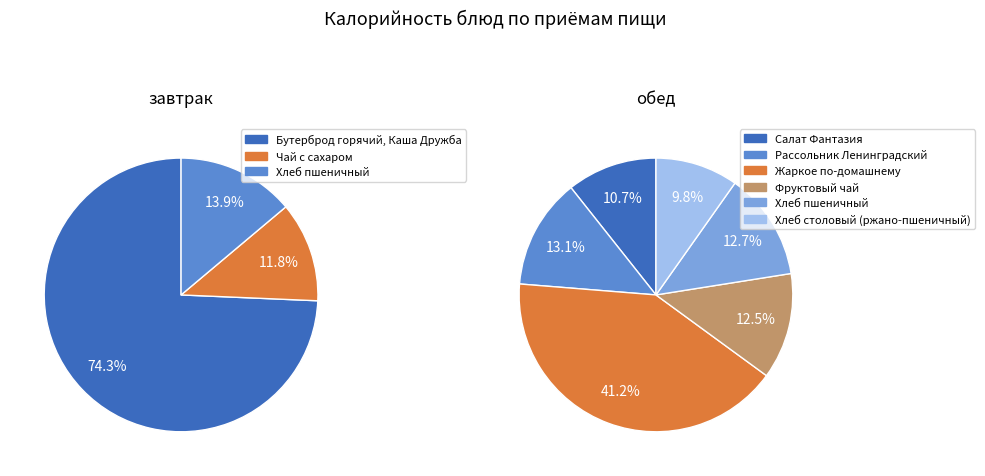

Combined, what portion of the pie is Хлеб пшеничный and Чай с сахаром?

25.7%